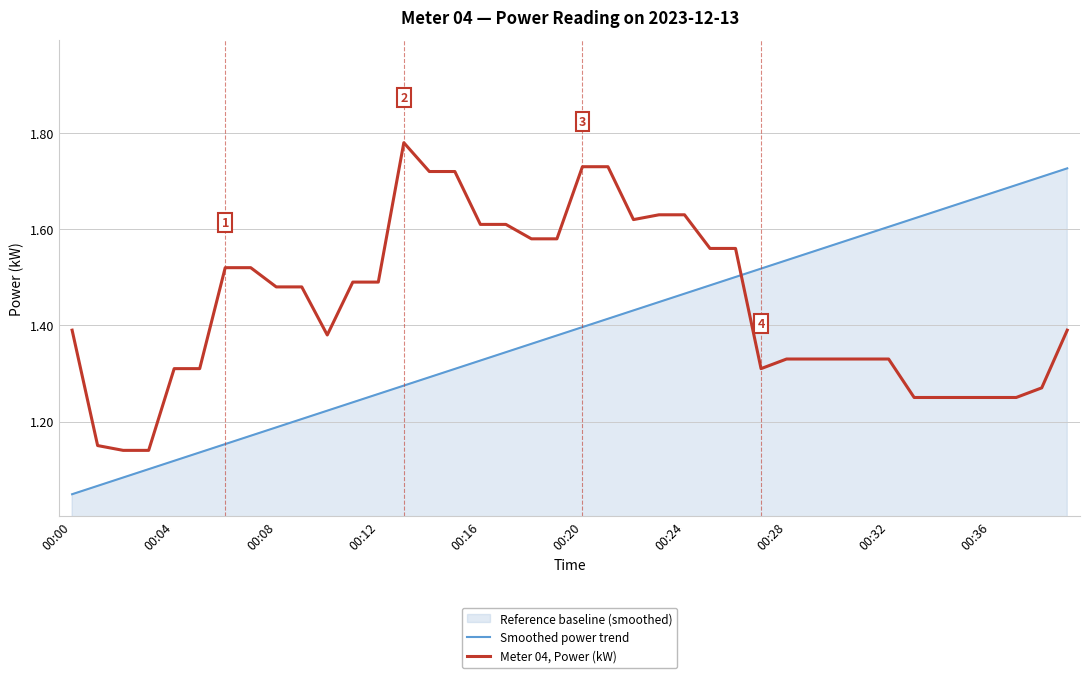

What is the difference between the maximum and minimum values in the Meter 04, Power (kW) series?

0.6